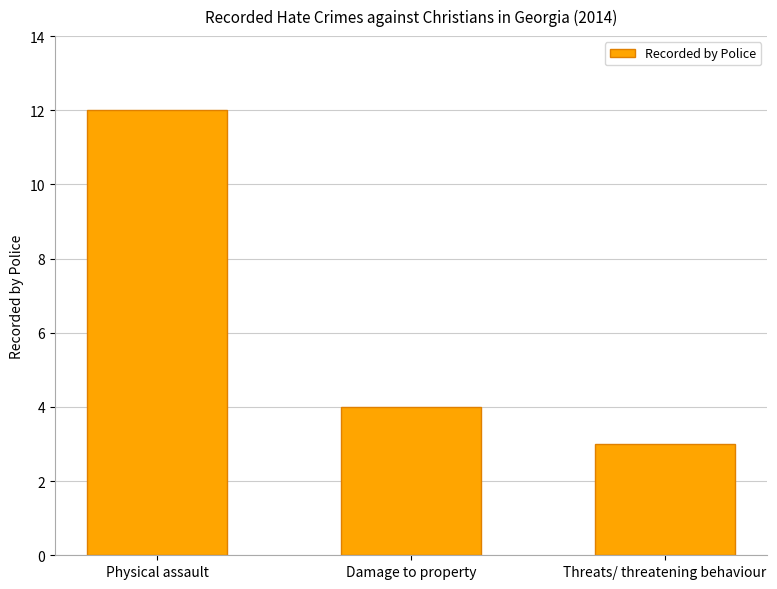

Count the number of data series in this chart.

1